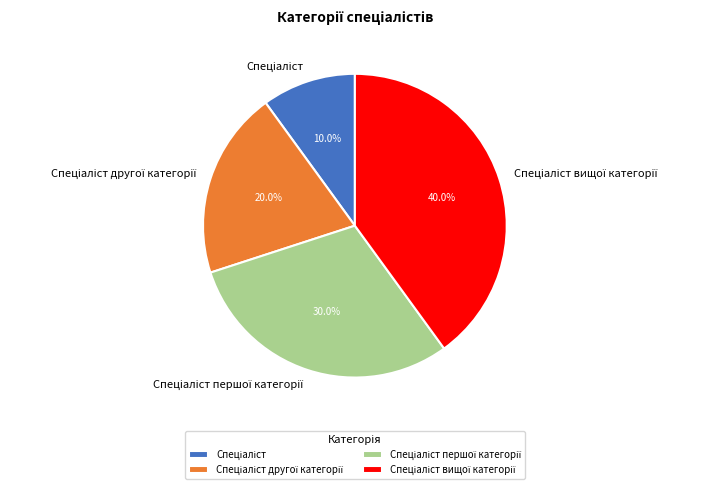

Is there a majority slice in this chart?

No